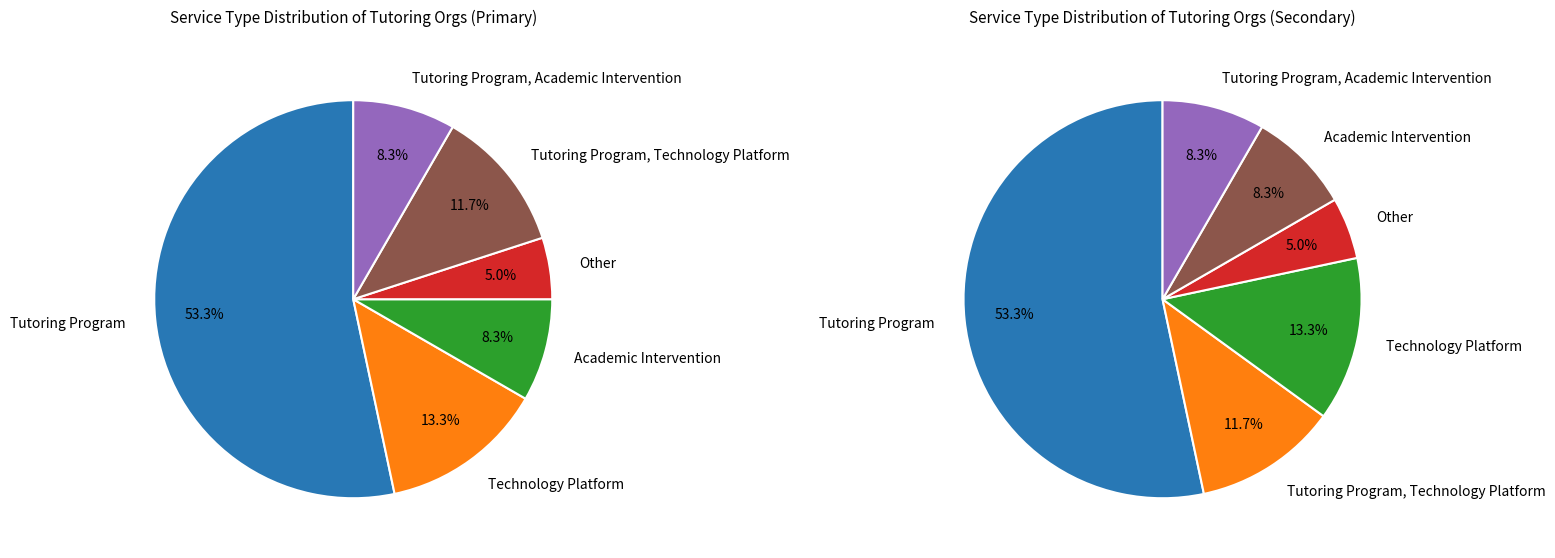

Rank the categories by value from highest to lowest.

Tutoring Program, Technology Platform, Tutoring Program, Technology Platform, Academic Intervention, Tutoring Program, Academic Intervention, Other